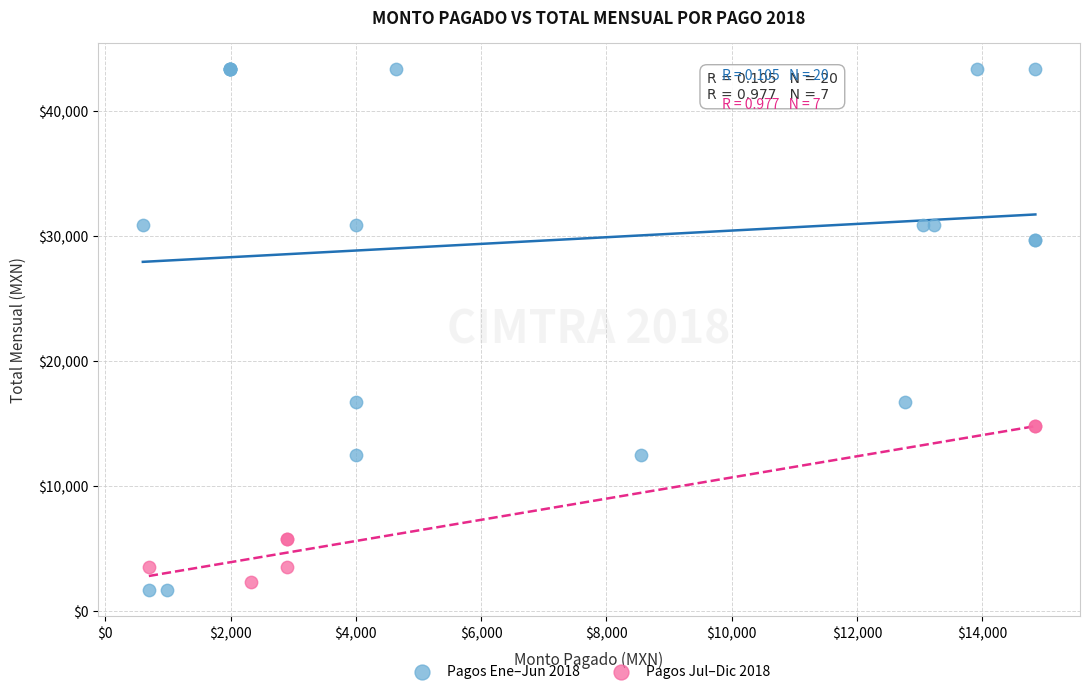

Which series has the widest spread of Y values?

Pagos Ene–Jun 2018